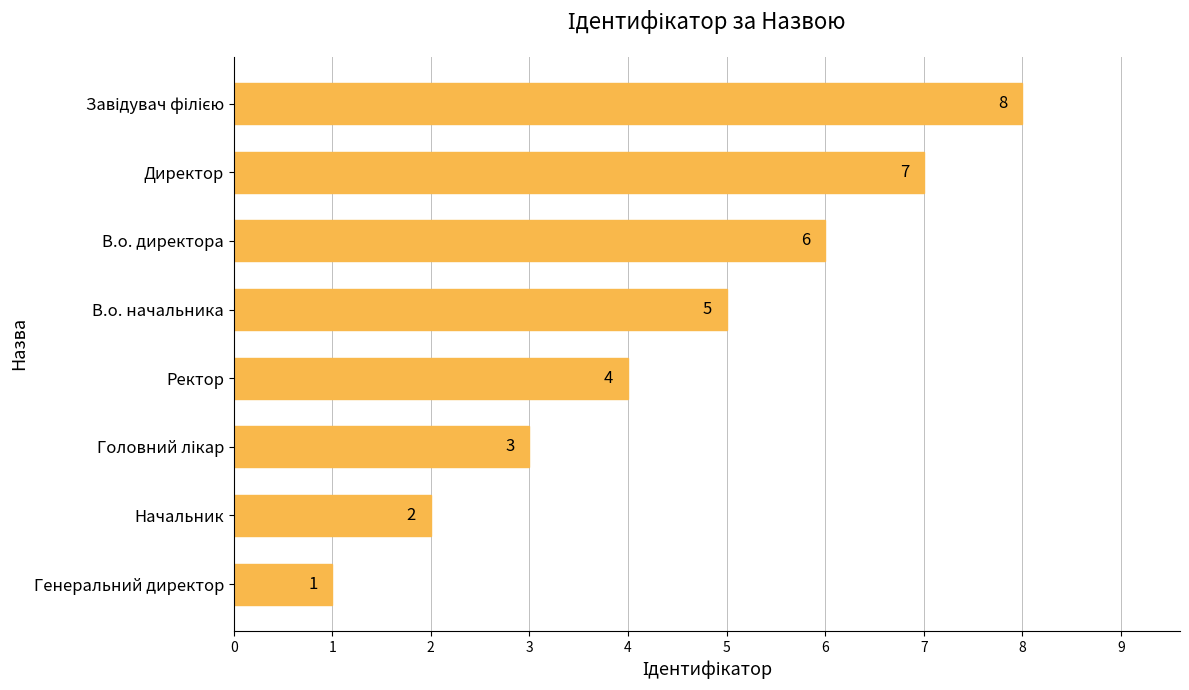

What is the change in value from Ректор to В.о. директора?

+2